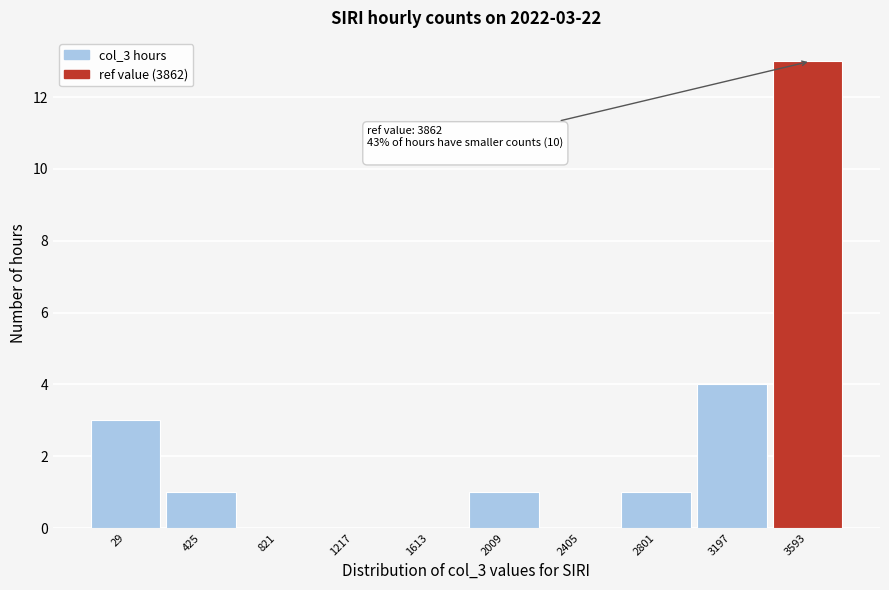

Reading left to right, what are all the values shown in this chart?

29=3	425=1	821=0	1217=0	1613=0	2009=1	2405=0	2801=1	3197=4	3593=13